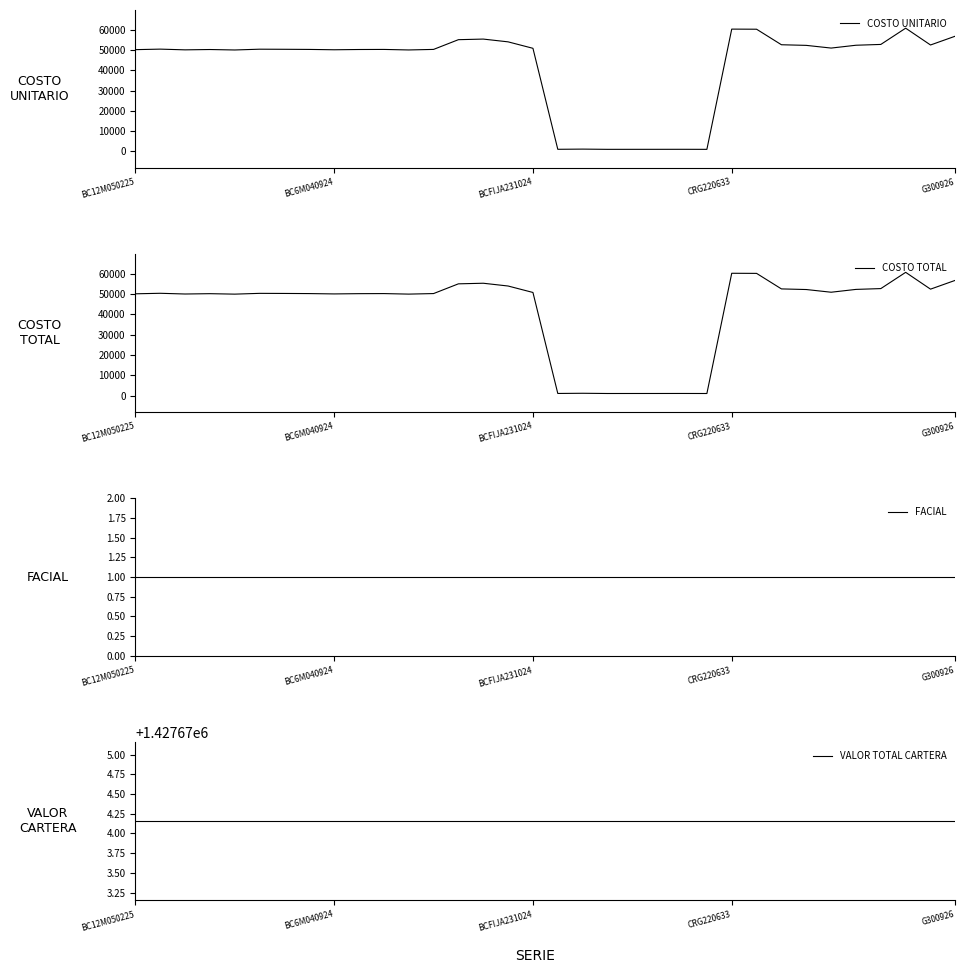

True or false: COSTO UNITARIO has a value of 50857.0 at BCFIJA231024.

True